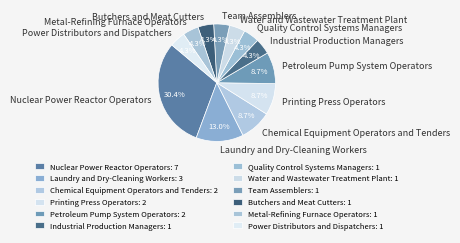

What is the largest slice in the pie chart?

Nuclear Power Reactor Operators